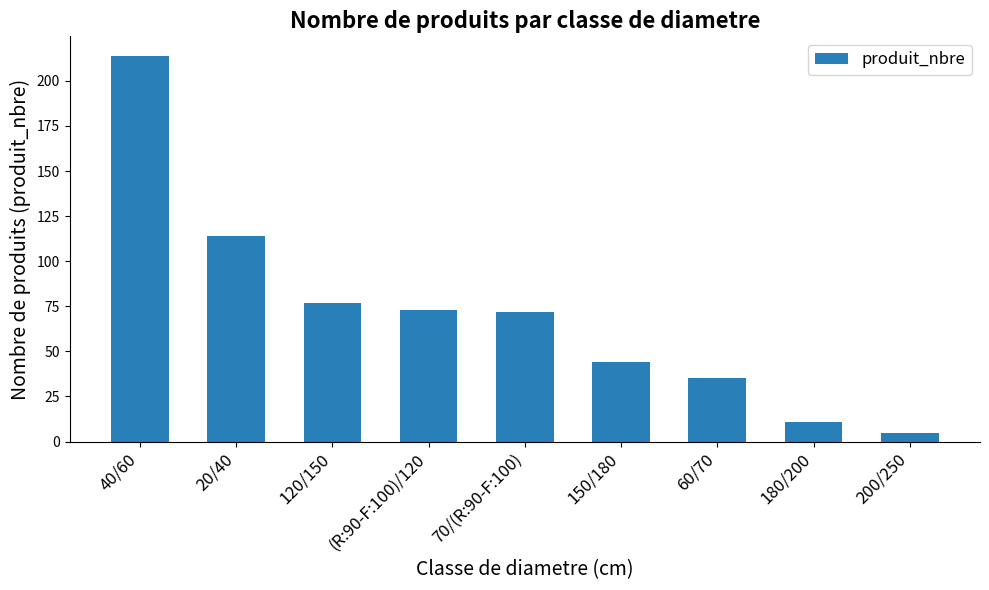

Read the value at (R:90-F:100)/120.

73